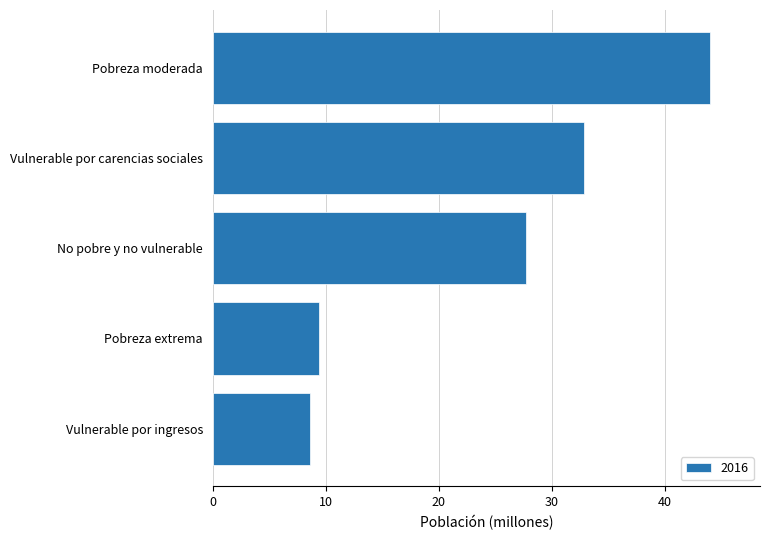

At which label is the value closest to 26?

No pobre y no vulnerable